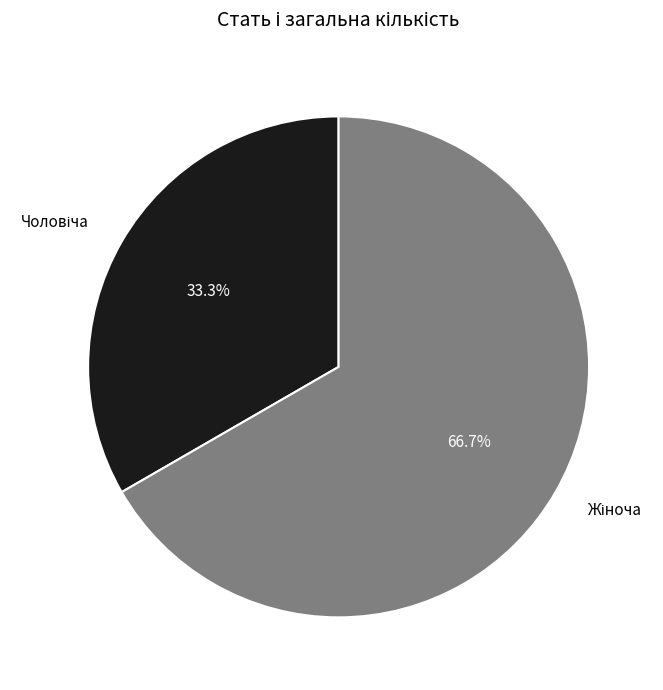

How many segments does this pie chart have?

2